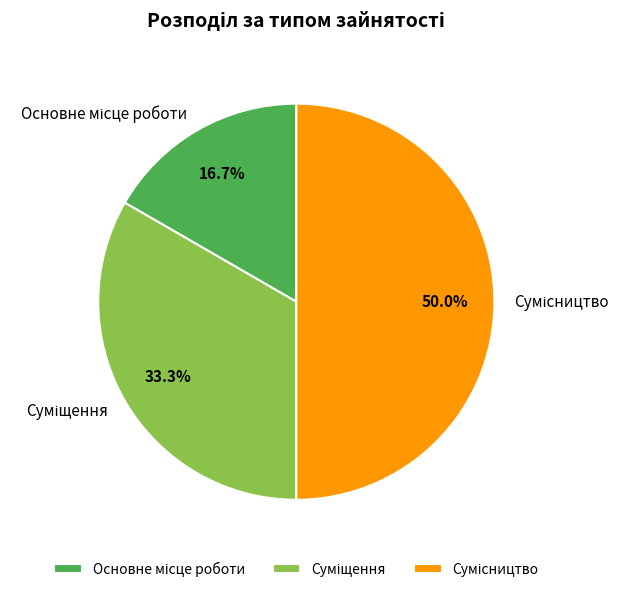

How many segments does this pie chart have?

3